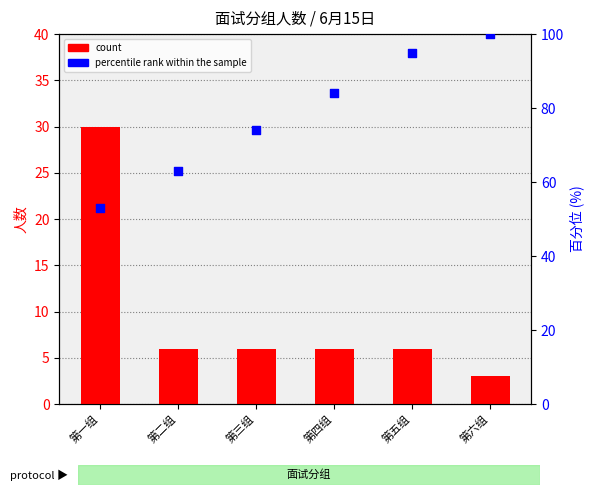

Which series contains the lowest Y value?

count